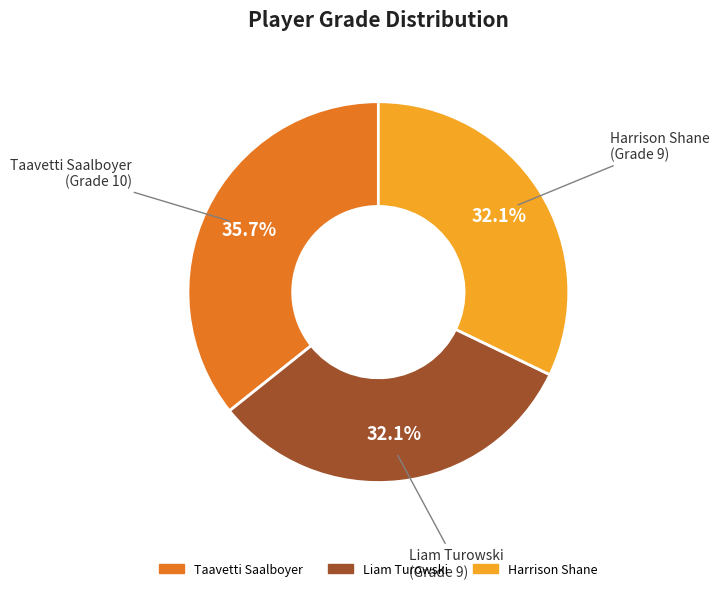

What percentage do Harrison Shane and Taavetti Saalboyer together represent?

67.9%